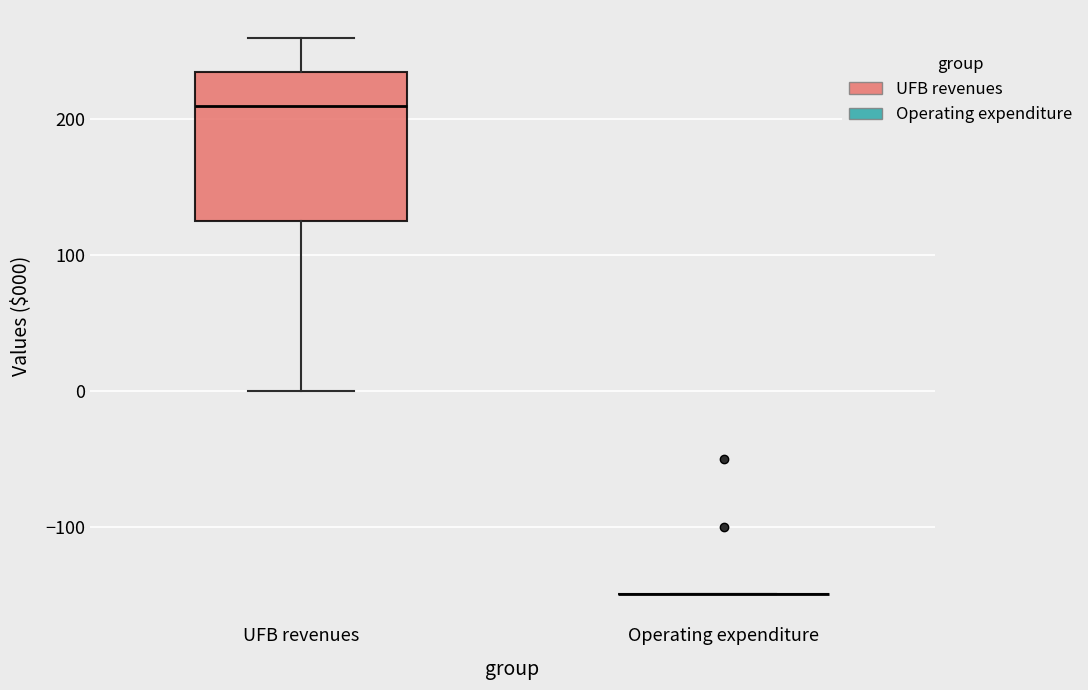

Reading left to right, read every box against the y-axis: the position of its median line, the range the box covers, and the ends of its whiskers. The values are not printed on the chart, so give them approximately, as read against the axis.

UFB revenues: median 210, box 130 to 240, whiskers 0 to 260
Operating expenditure: box collapsed to a line at -150, whiskers -150 to -150